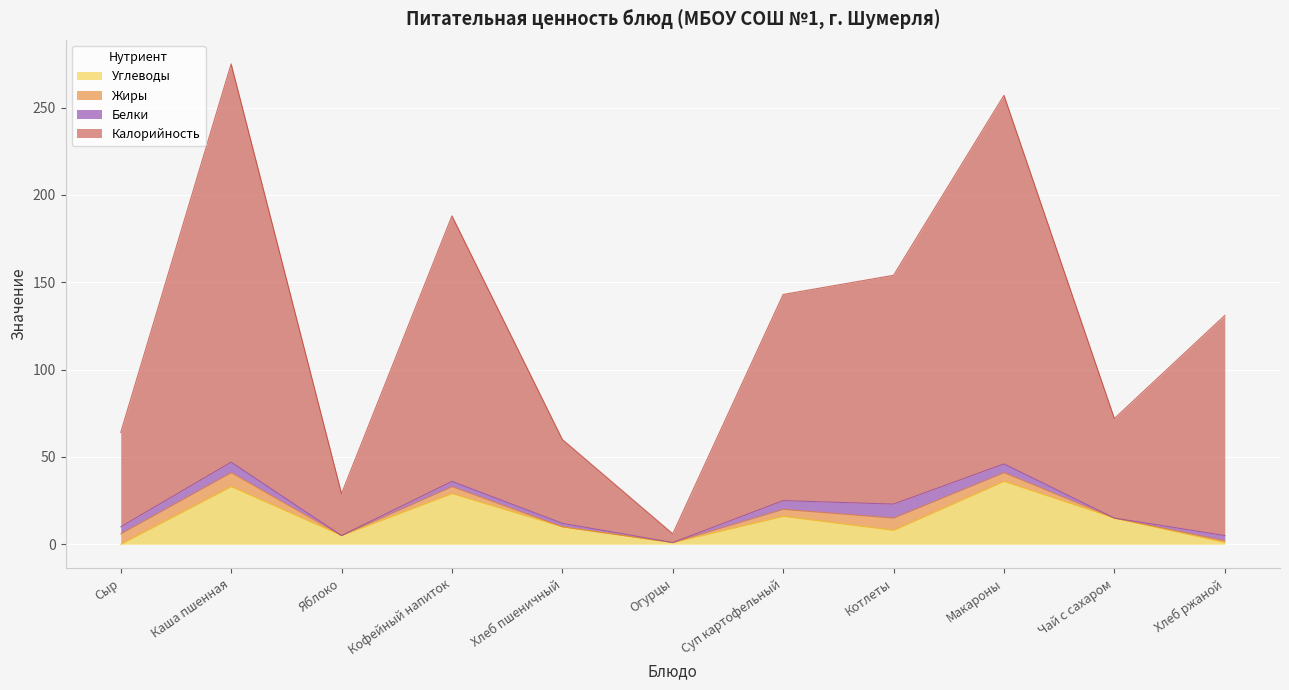

How many positive values does the Углеводы series have?

10